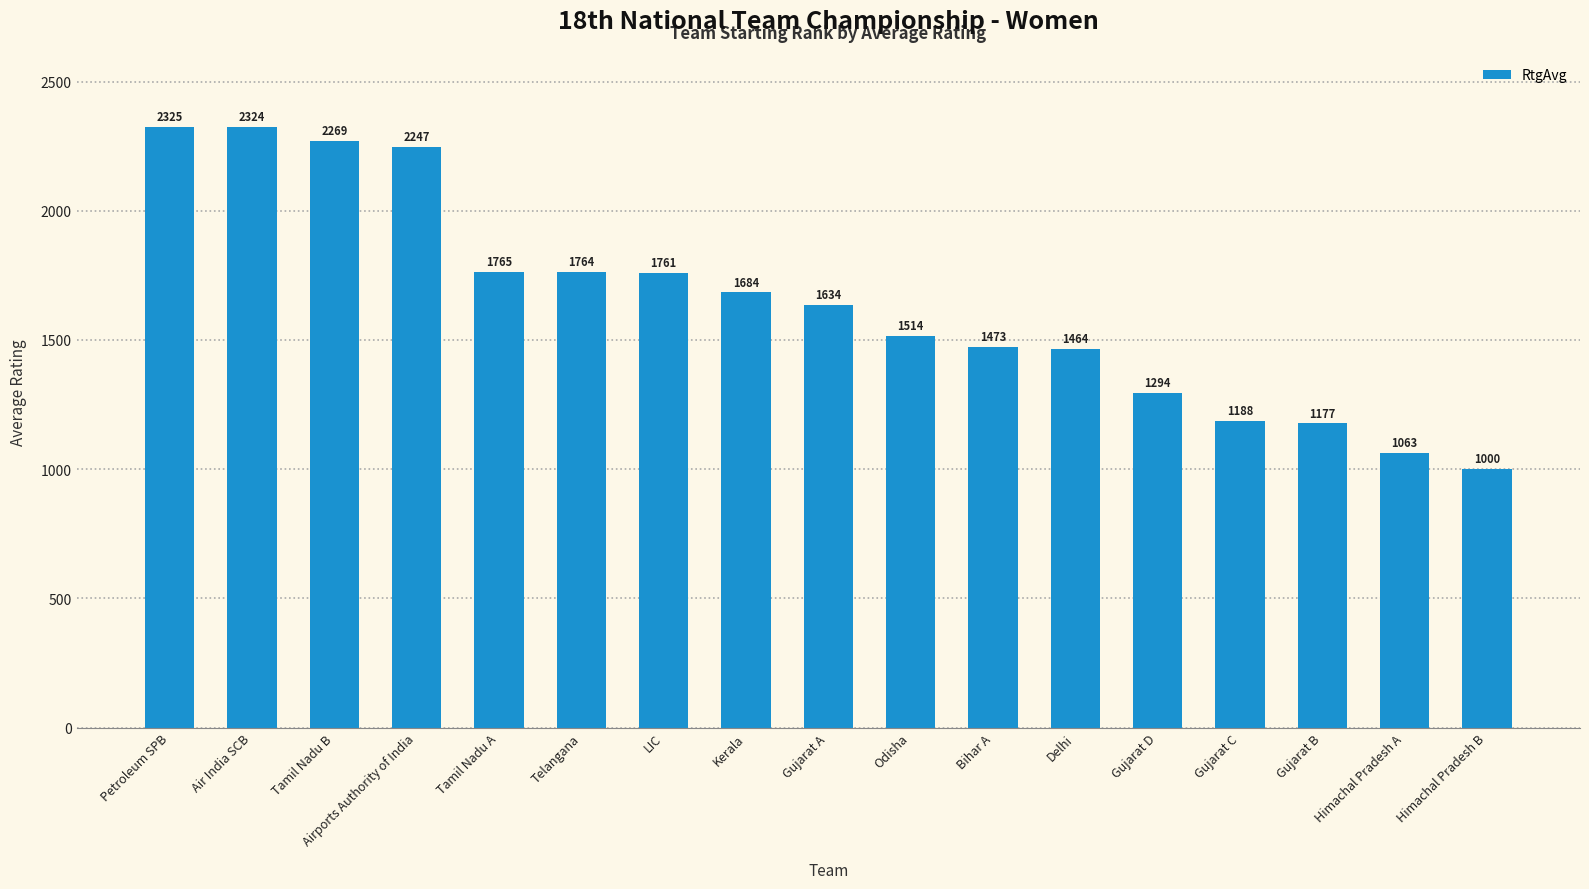

Where is the data nearest to the value 1662?

Kerala